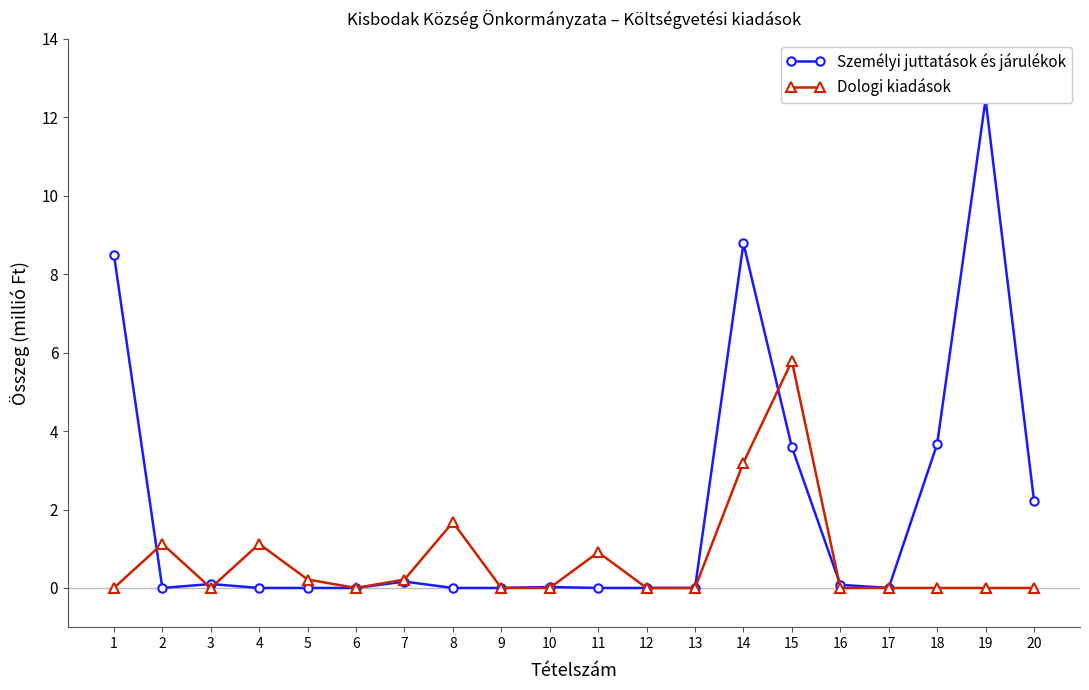

What is the sum of all Dologi kiadások values?

14.2